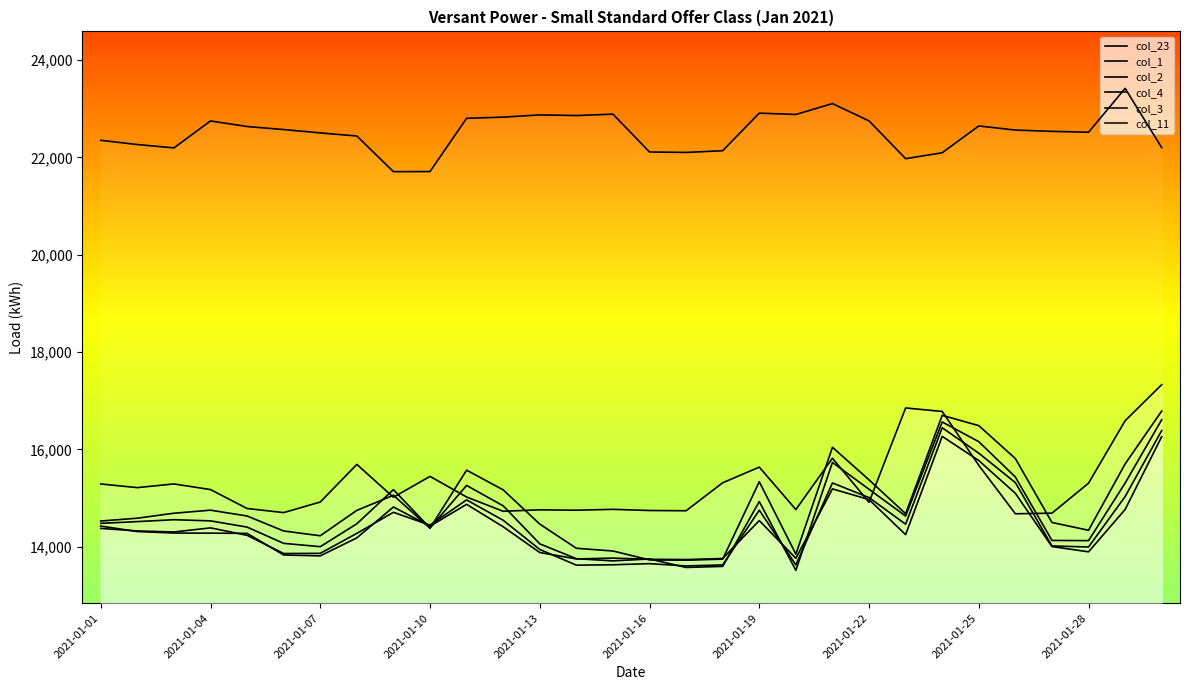

Which series has the largest range (max minus min)?

col_3